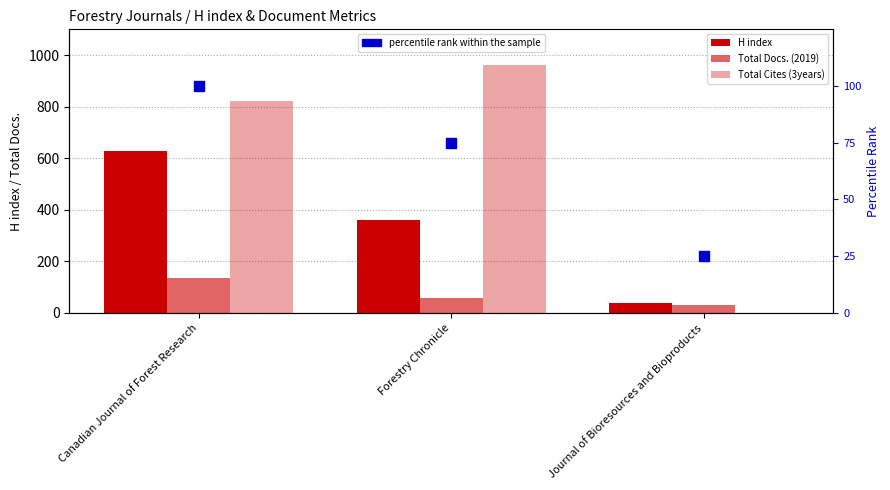

Which series has the largest total across all categories?

Total Cites (3years)